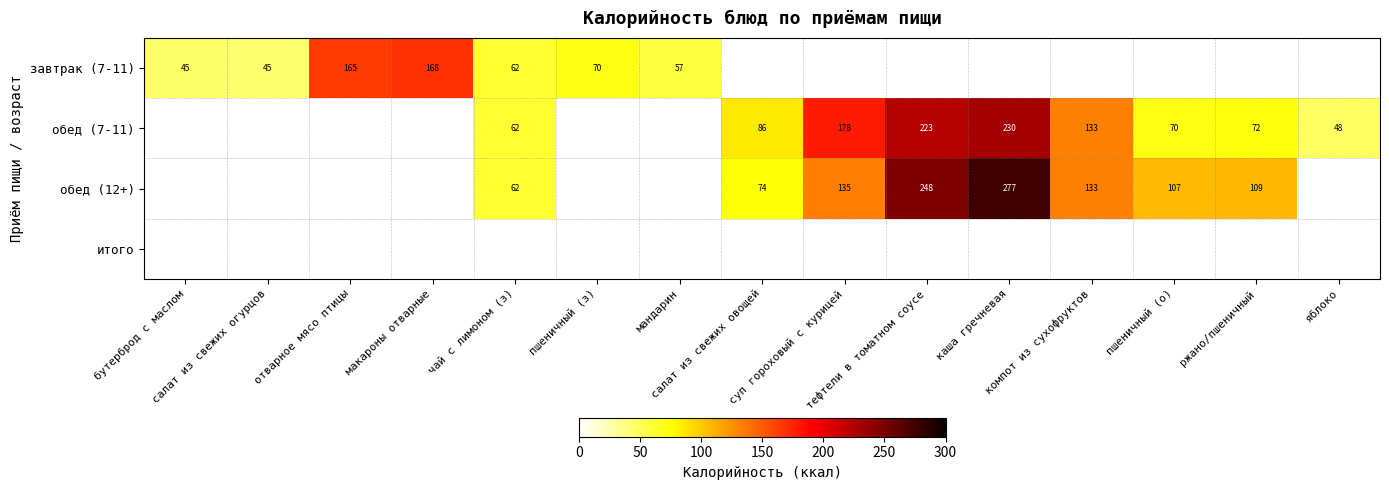

At how many categories does at least one series exceed 238?

2